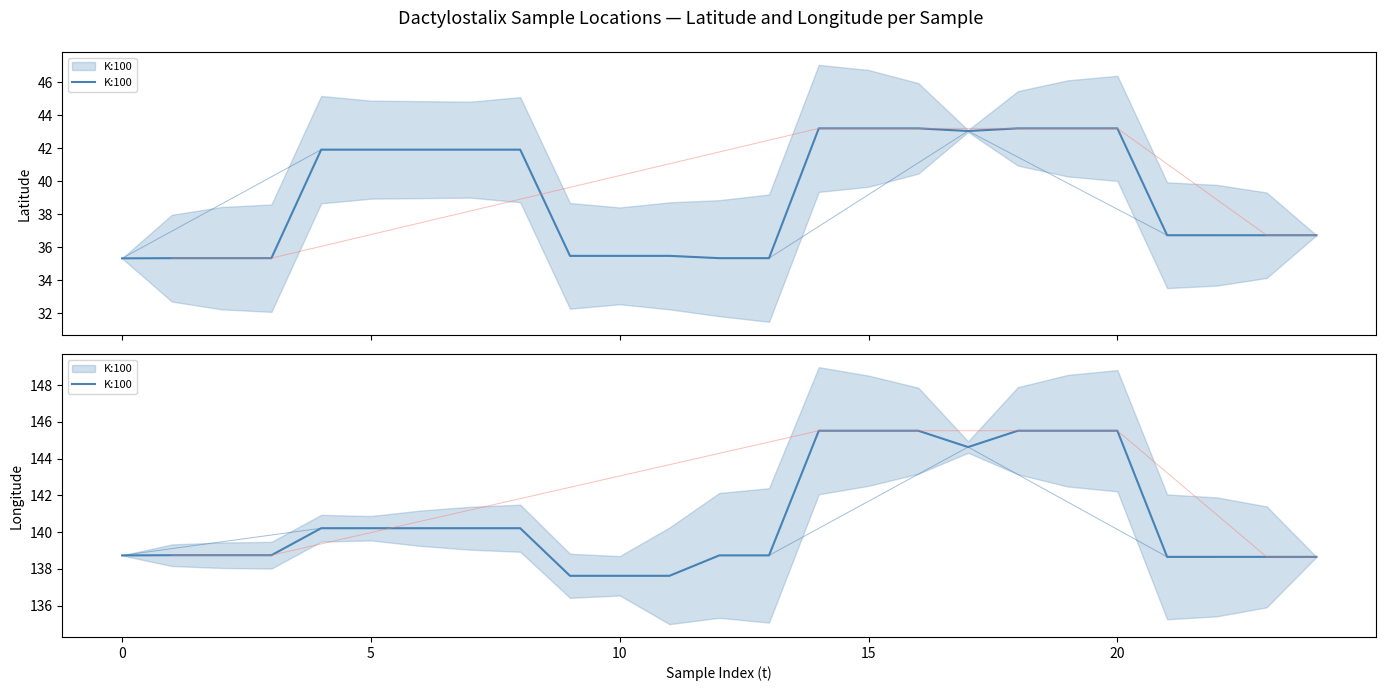

What is the label of the 4th point from the right?

21